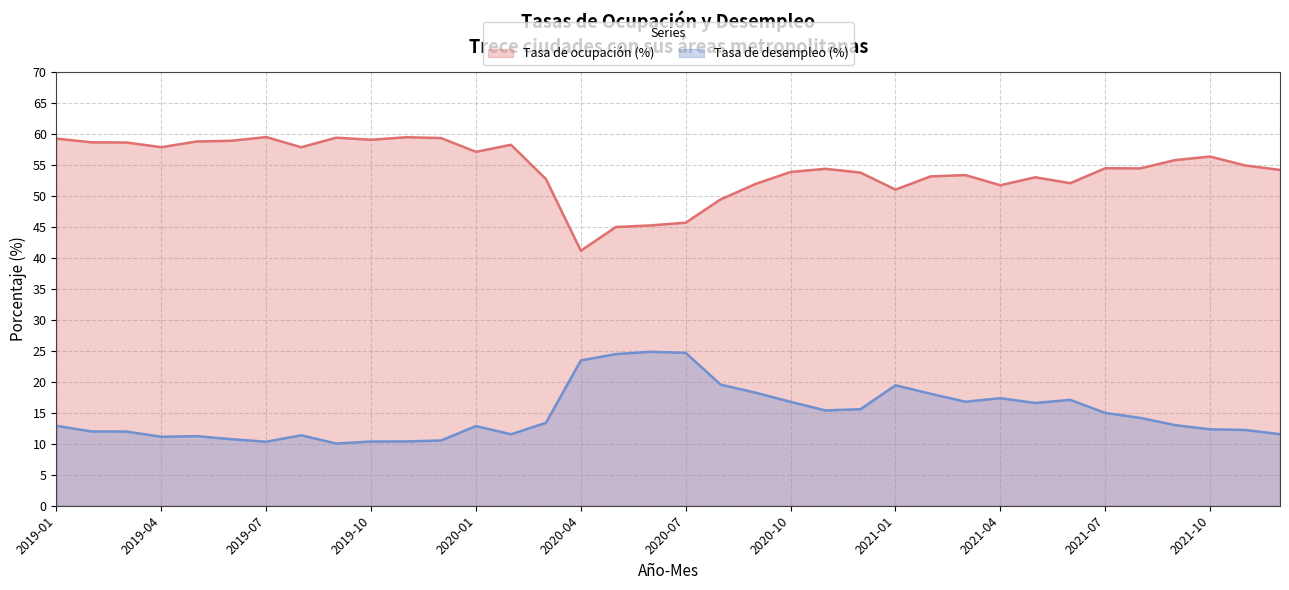

Reading left to right, extract all data points from this chart.

Tasa de ocupación (%): 59.3	58.7	58.7	57.9	58.8	59.0	59.5	57.9	59.5	59.1	59.5	59.4	57.2	58.3	52.8	41.2	45.0	45.3	45.7	49.5	52.0	53.9	54.4	53.8	51.1	53.2	53.4	51.8	53.0	52.1	54.5	54.5	55.8	56.4	55.0	54.2
Tasa de desempleo (%): 12.9	12.0	12.0	11.1	11.2	10.8	10.3	11.4	10.1	10.4	10.4	10.5	12.9	11.5	13.4	23.5	24.5	24.9	24.7	19.6	18.3	16.8	15.4	15.6	19.5	18.1	16.8	17.4	16.6	17.1	15.0	14.2	13.0	12.3	12.2	11.6